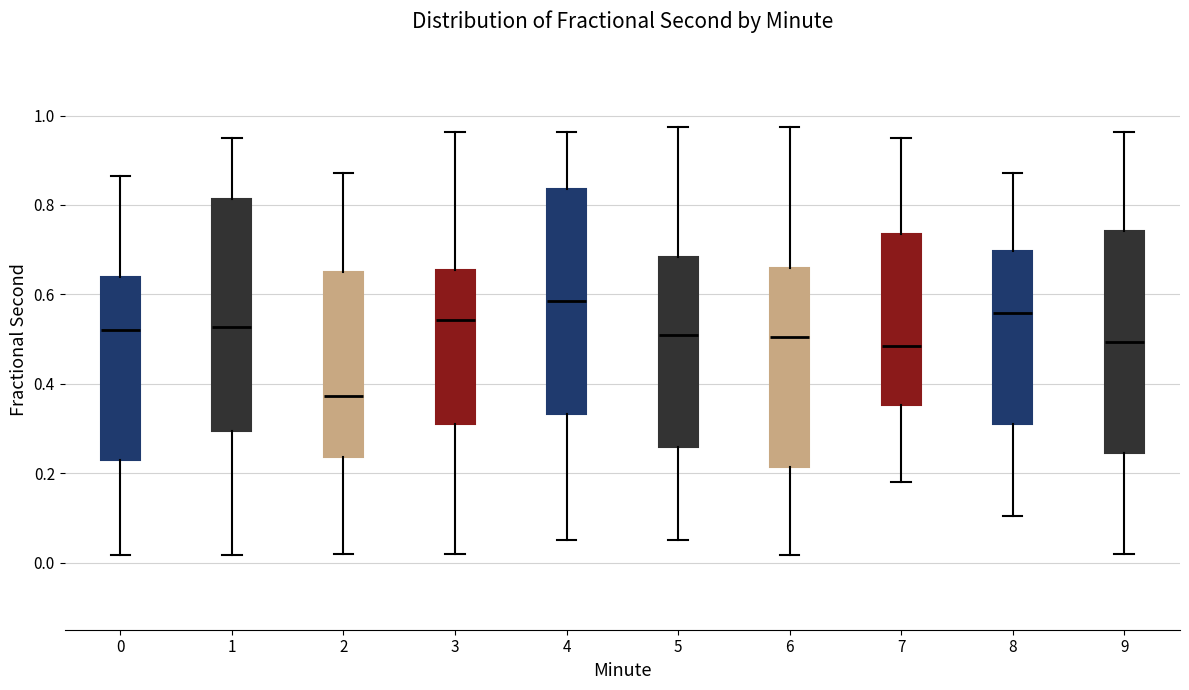

Reading left to right, read every box against the y-axis: the position of its median line, the range the box covers, and the ends of its whiskers. The values are not printed on the chart, so give them approximately, as read against the axis.

0: median 0.52, box 0.24 to 0.64, whiskers 0.02 to 0.86
1: median 0.52, box 0.30 to 0.82, whiskers 0.02 to 0.96
2: median 0.38, box 0.24 to 0.66, whiskers 0.02 to 0.88
3: median 0.54, box 0.32 to 0.66, whiskers 0.02 to 0.96
4: median 0.58, box 0.34 to 0.84, whiskers 0.06 to 0.96
5: median 0.52, box 0.26 to 0.68, whiskers 0.06 to 0.98
6: median 0.50, box 0.22 to 0.66, whiskers 0.02 to 0.98
7: median 0.48, box 0.36 to 0.74, whiskers 0.18 to 0.96
8: median 0.56, box 0.32 to 0.70, whiskers 0.10 to 0.88
9: median 0.50, box 0.24 to 0.74, whiskers 0.02 to 0.96